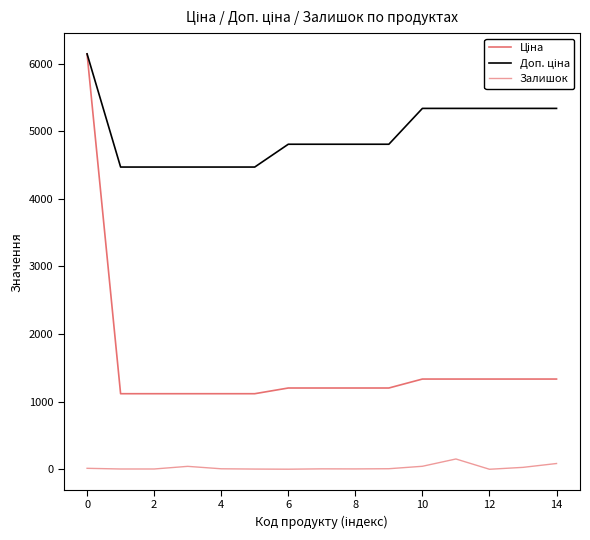

Reading right to left, list all the values displayed in this chart.

Ціна: 1334.2	1334.2	1334.2	1334.2	1334.2	1201.7	1201.7	1201.7	1201.7	1117.4	1117.4	1117.4	1117.4	1117.4	6143.2
Доп. ціна: 5336.9	5336.9	5336.9	5336.9	5336.9	4806.8	4806.8	4806.8	4806.8	4469.5	4469.5	4469.5	4469.5	4469.5	6143.2
Залишок: 85.0	28.0	0.0	152.0	44.0	8.0	5.0	6.0	1.0	3.0	7.0	43.0	4.0	4.0	14.0